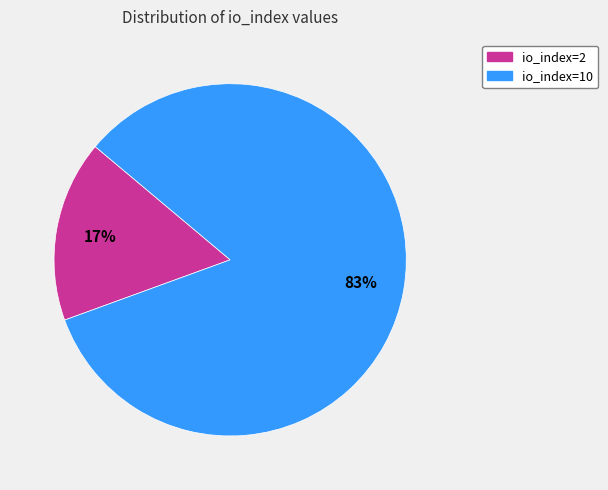

To the nearest percent, what portion does io_index=2 represent?

17%